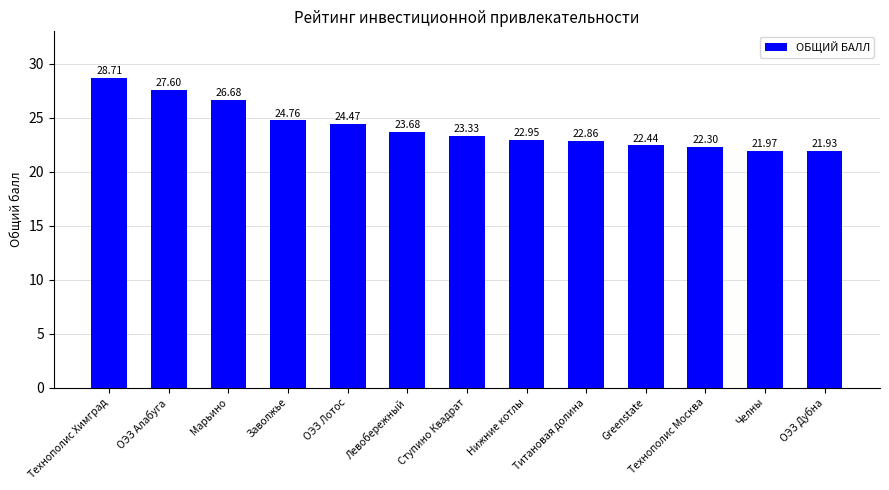

How many data points are less than 23?

6